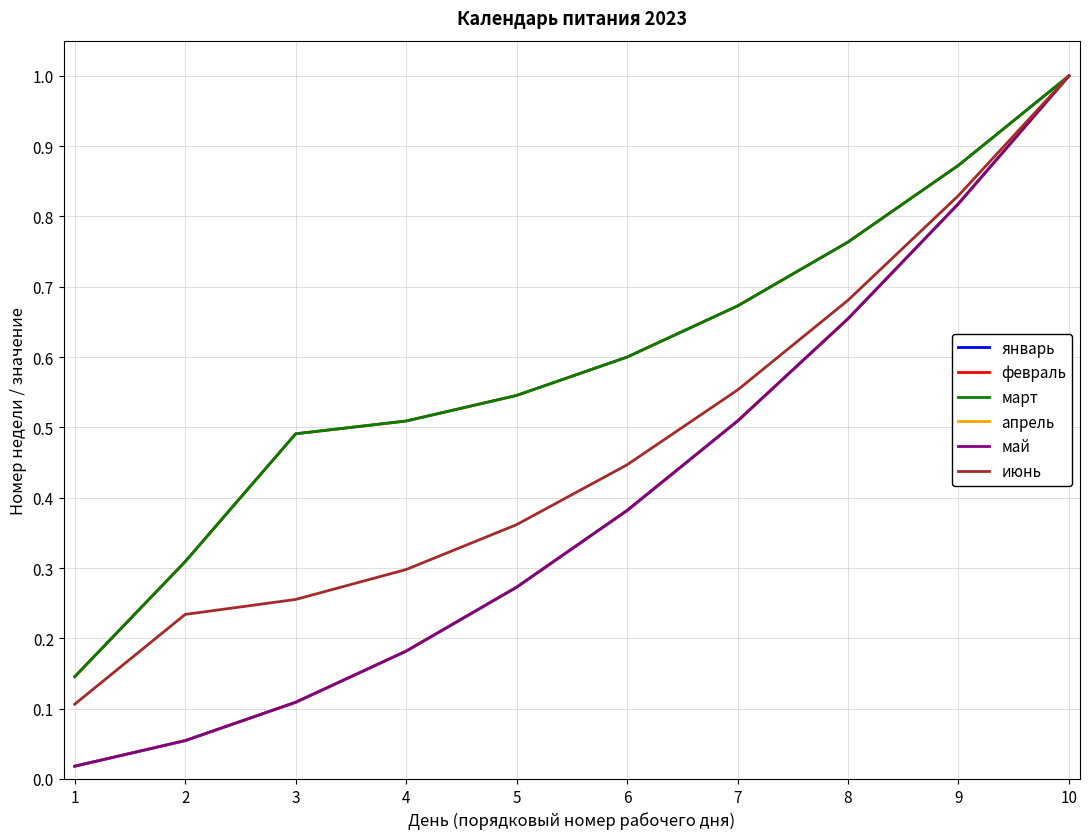

Reading left to right, list all the values displayed in this chart.

январь: 1=0.0	2=0.1	3=0.1	4=0.2	5=0.3	6=0.4	7=0.5	8=0.7	9=0.8	10=1.0
февраль: 1=0.1	2=0.3	3=0.5	4=0.5	5=0.5	6=0.6	7=0.7	8=0.8	9=0.9	10=1.0
март: 1=0.1	2=0.3	3=0.5	4=0.5	5=0.5	6=0.6	7=0.7	8=0.8	9=0.9	10=1.0
апрель: 1=0.0	2=0.1	3=0.1	4=0.2	5=0.3	6=0.4	7=0.5	8=0.7	9=0.8	10=1.0
май: 1=0.0	2=0.1	3=0.1	4=0.2	5=0.3	6=0.4	7=0.5	8=0.7	9=0.8	10=1.0
июнь: 1=0.1	2=0.2	3=0.3	4=0.3	5=0.4	6=0.4	7=0.6	8=0.7	9=0.8	10=1.0